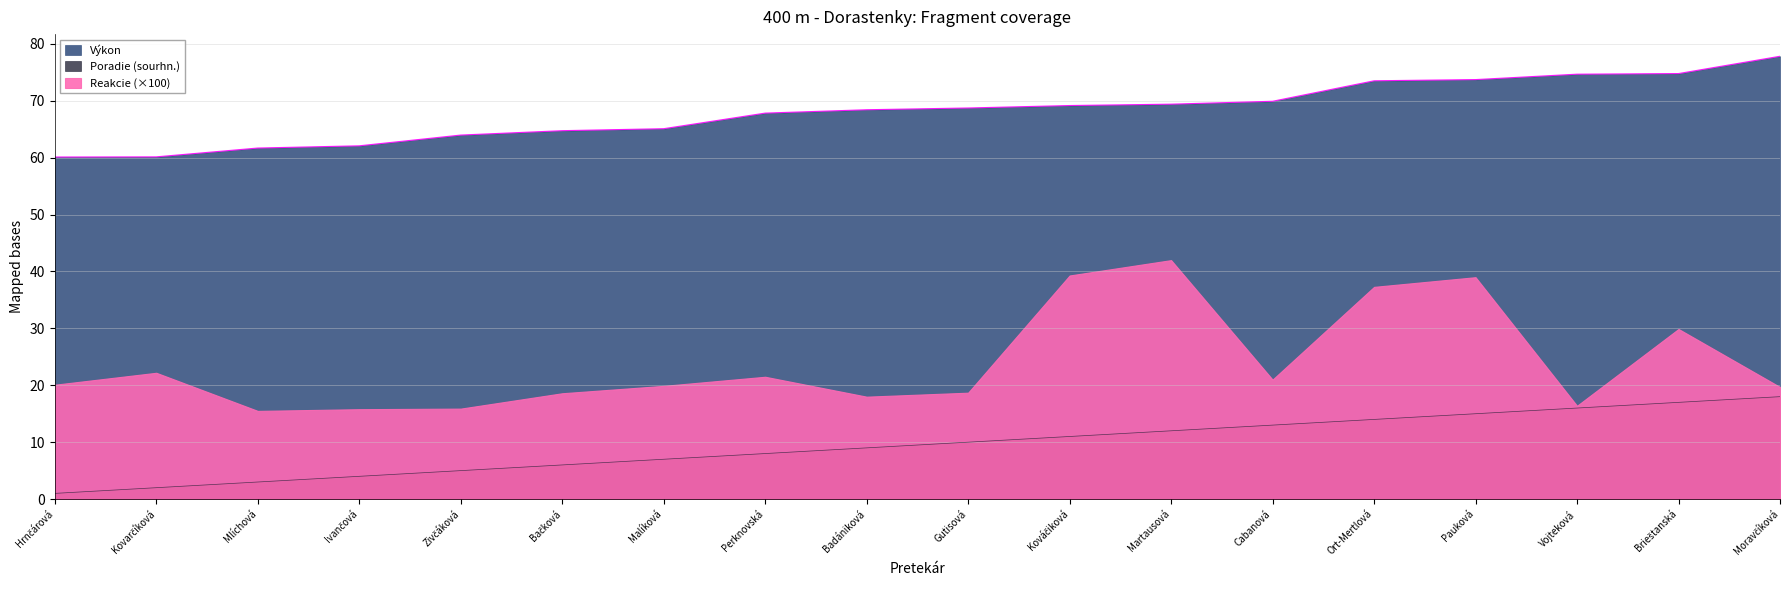

Which series changed the most between Badániková and Pauková?

Poradie (sourhn.)